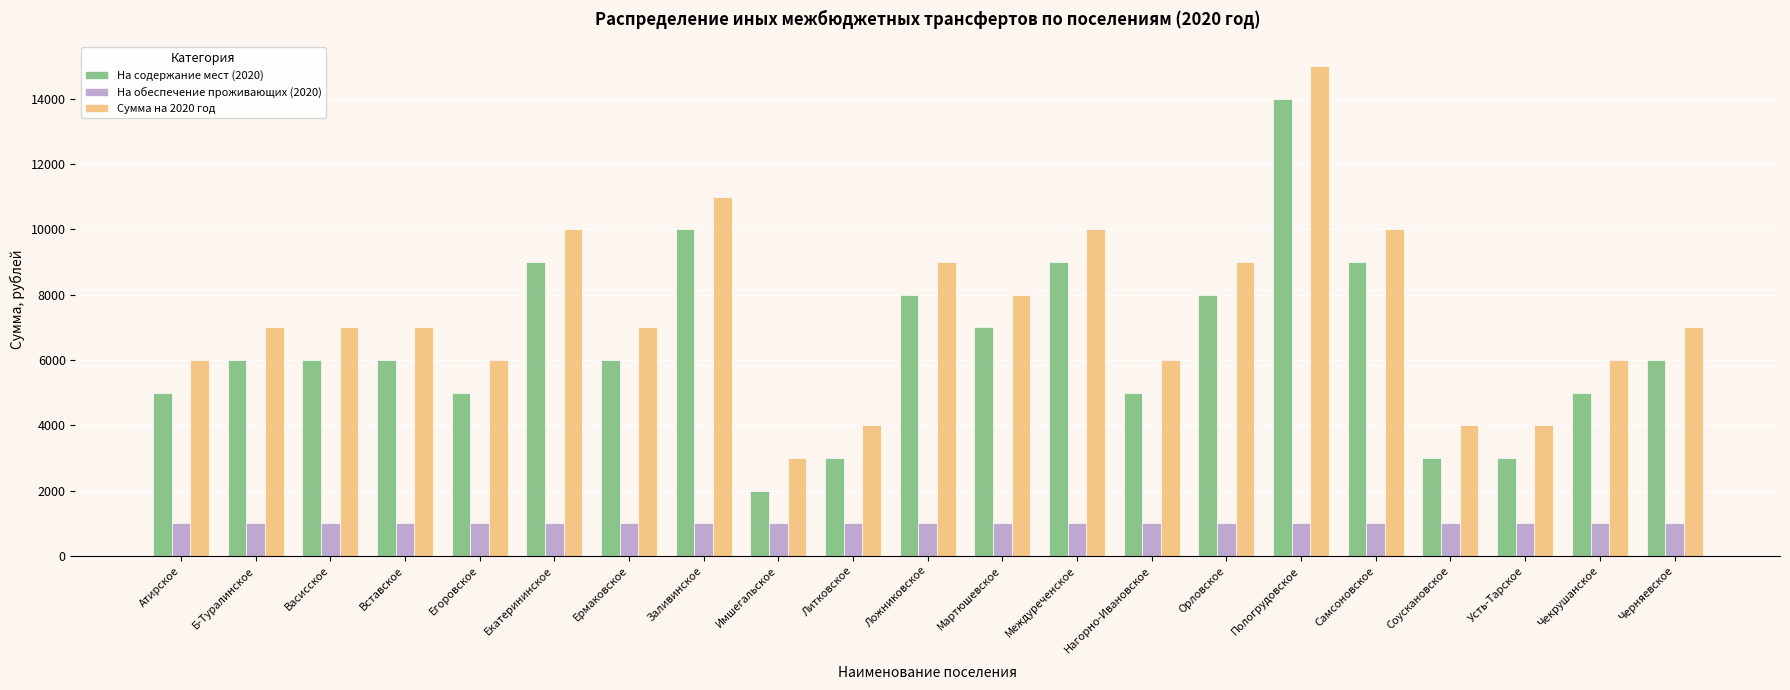

What is the smallest value displayed?

1000